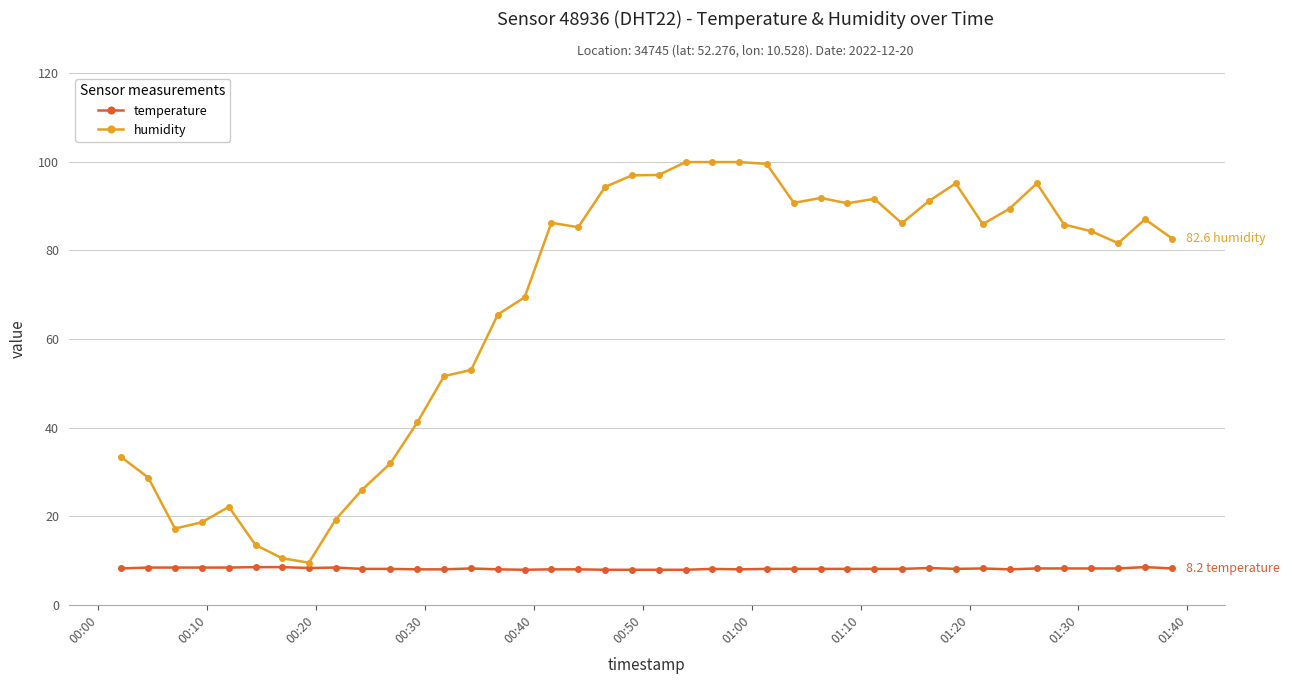

Which series has the widest spread of values?

humidity